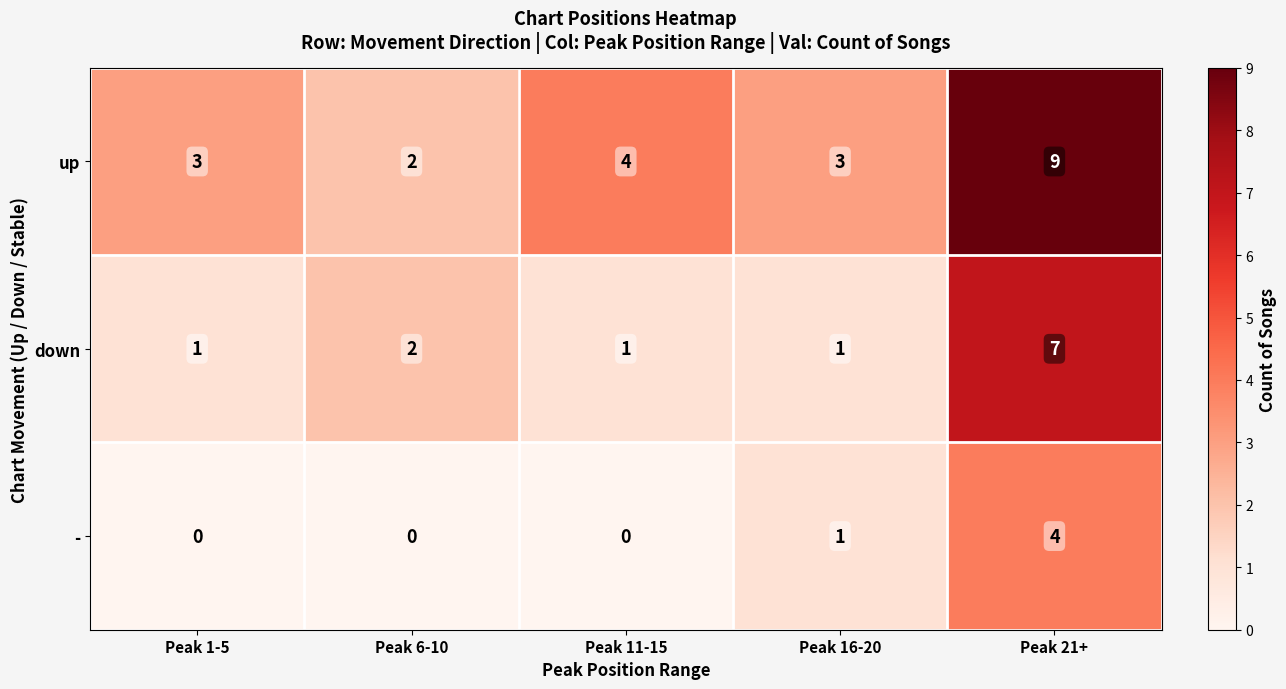

Count the - values in the range 0 to 1.

4